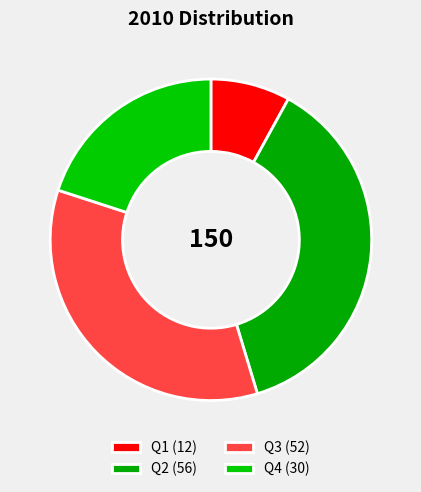

Is there a majority slice in this chart?

No